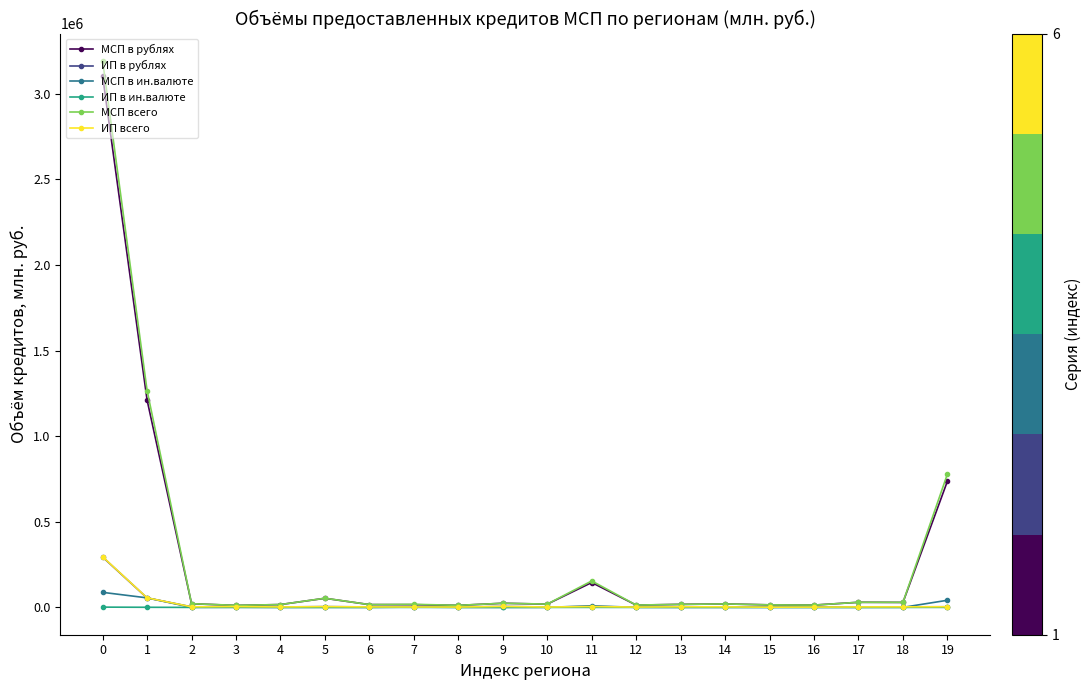

Which series has the largest range (max minus min)?

МСП всего